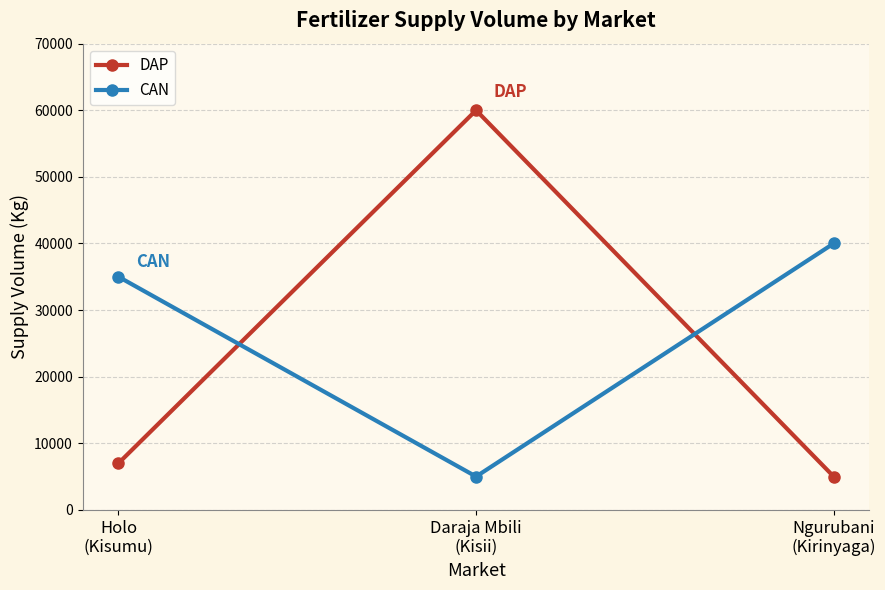

What is the label of the 1st point from the left?

Holo
(Kisumu)